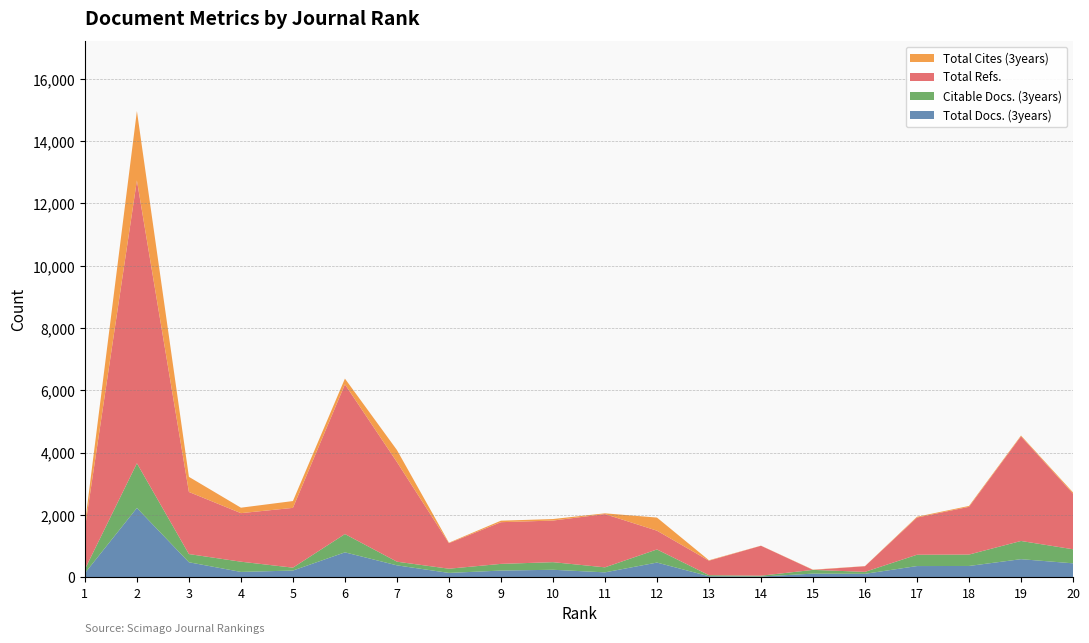

Reading right to left, list all the values displayed in this chart.

Total Docs. (3years): 451	584	366	363	114	120	27	36	475	161	244	218	143	386	803	219	175	485	2227	136
Citable Docs. (3years): 451	584	366	363	63	120	27	35	421	161	244	215	135	117	587	93	328	263	1435	125
Total Refs.: 1786	3359	1532	1194	181	0	960	464	602	1709	1335	1338	820	3198	4804	1918	1558	1993	9075	1312
Total Cites (3years): 39	25	28	25	4	8	4	14	421	24	49	48	15	386	184	219	175	485	2227	137